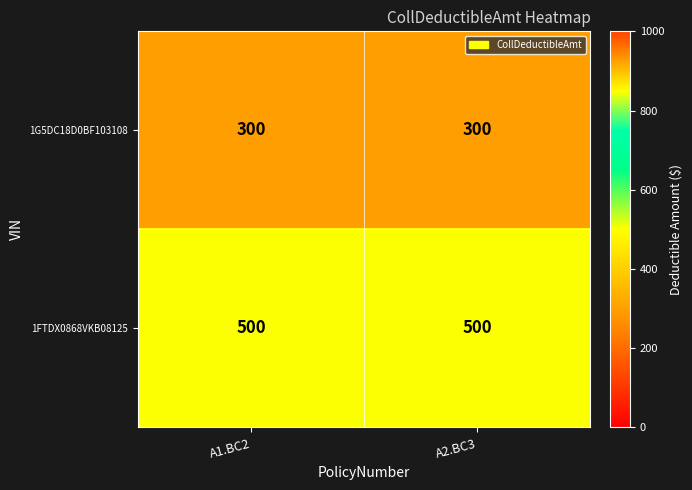

What is the average value of the 1G5DC18D0BF103108 series?

300